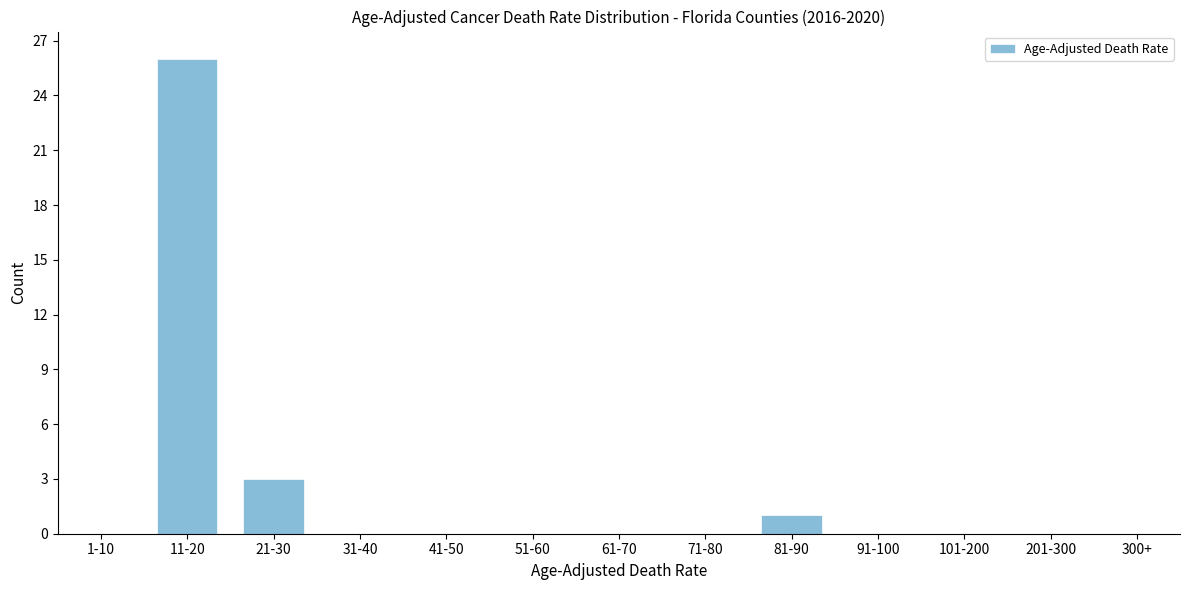

True or false: the data shows -18 at 61-70.

False